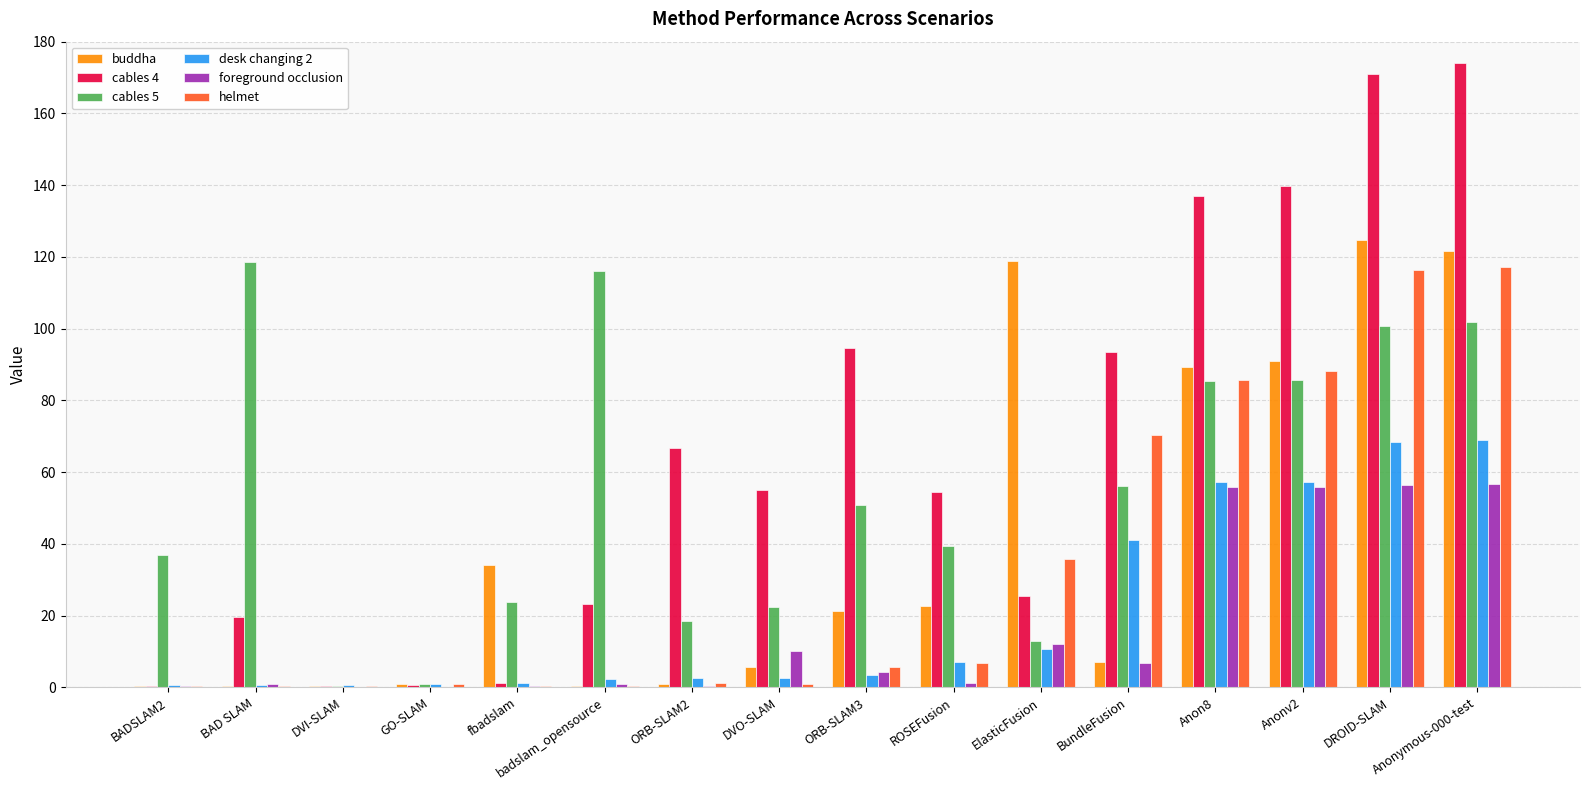

What are all the series names shown in the legend?

buddha, cables 4, cables 5, desk changing 2, foreground occlusion, helmet